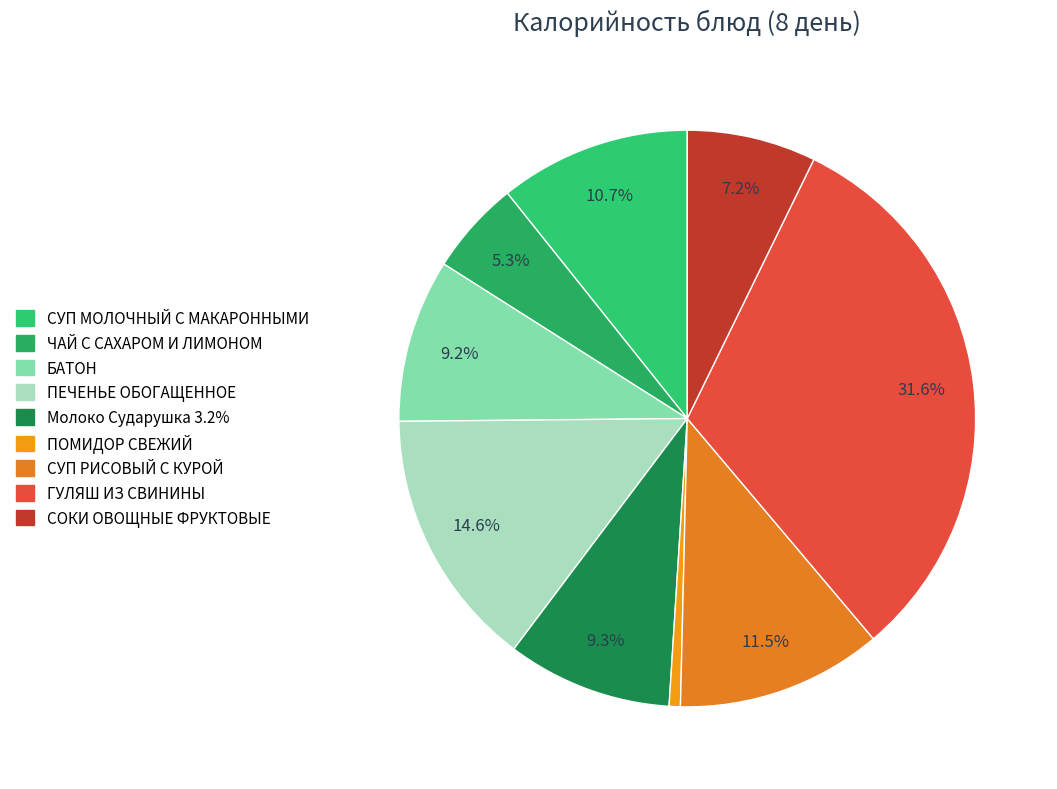

Rank the categories by value from lowest to highest.

ПОМИДОР СВЕЖИЙ, ЧАЙ С САХАРОМ И ЛИМОНОМ, СОКИ ОВОЩНЫЕ ФРУКТОВЫЕ, БАТОН, Молоко Сударушка 3.2%, СУП МОЛОЧНЫЙ С МАКАРОННЫМИ, СУП РИСОВЫЙ С КУРОЙ, ПЕЧЕНЬЕ ОБОГАЩЕННОЕ, ГУЛЯШ ИЗ СВИНИНЫ